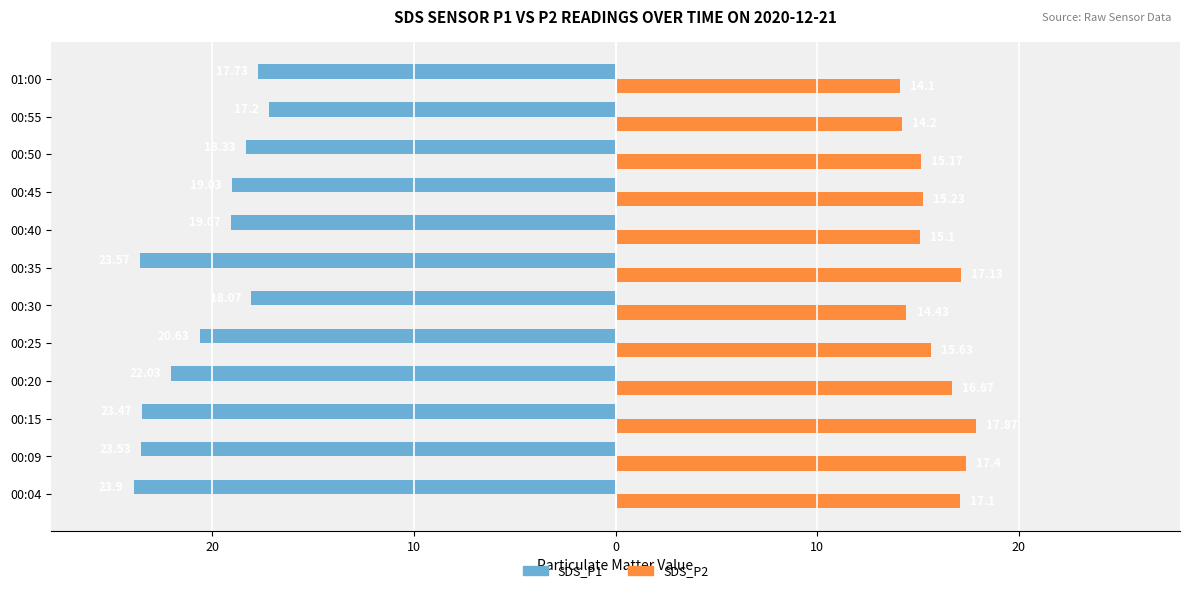

What are all the series names shown in the legend?

SDS_P1, SDS_P2